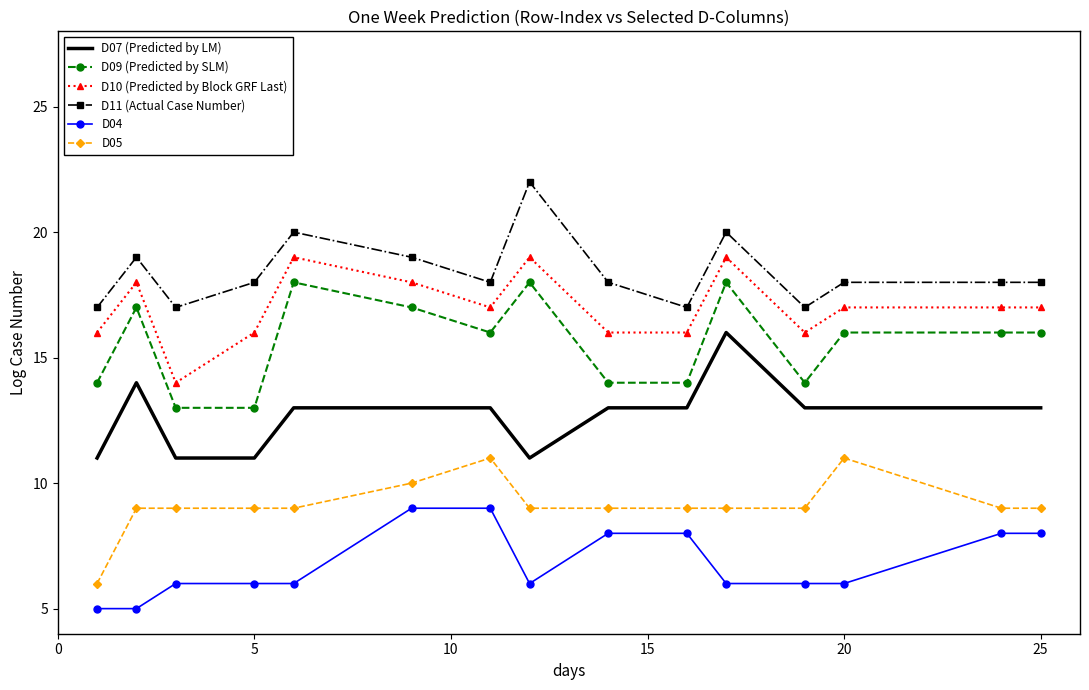

What is the difference between the maximum and minimum values in the D04 series?

4